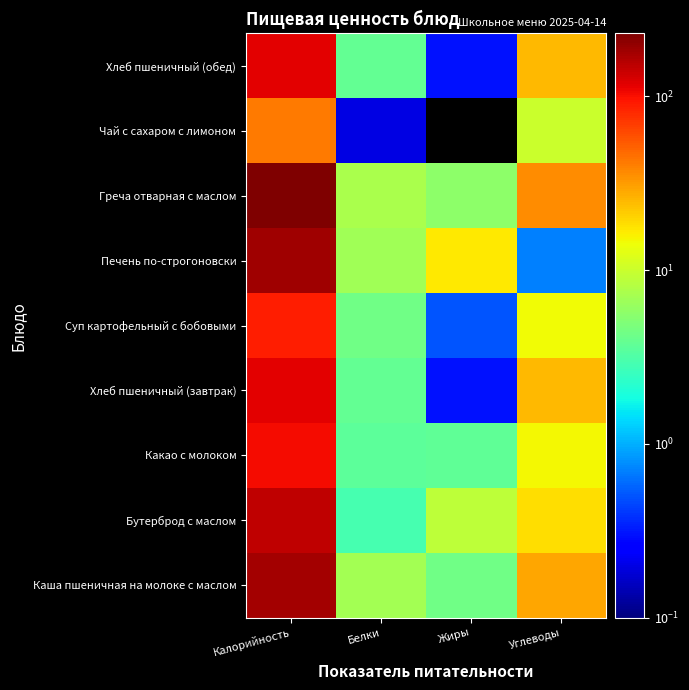

Reading left to right, what are all the values shown in this chart?

Каша пшеничная на молоке с маслом: Калорийность=176.3	Белки=7.0	Жиры=4.3	Углеводы=29.3
Бутерброд с маслом: Калорийность=150.8	Белки=2.9	Жиры=9.0	Углеводы=18.2
Какао с молоком: Калорийность=101.9	Белки=3.6	Жиры=3.7	Углеводы=14.9
Хлеб пшеничный (завтрак): Калорийность=118.0	Белки=3.8	Жиры=0.3	Углеводы=25.1
Суп картофельный с бобовыми: Калорийность=88.5	Белки=4.3	Жиры=0.5	Углеводы=14.4
Печень по-строгоновски: Калорийность=185.6	Белки=6.8	Жиры=17.1	Углеводы=0.7
Греча отварная с маслом: Калорийность=230.5	Белки=7.5	Жиры=5.6	Углеводы=35.8
Чай с сахаром с лимоном: Калорийность=42.2	Белки=0.2	Жиры=0.0	Углеводы=10.1
Хлеб пшеничный (обед): Калорийность=118.0	Белки=3.8	Жиры=0.3	Углеводы=25.1